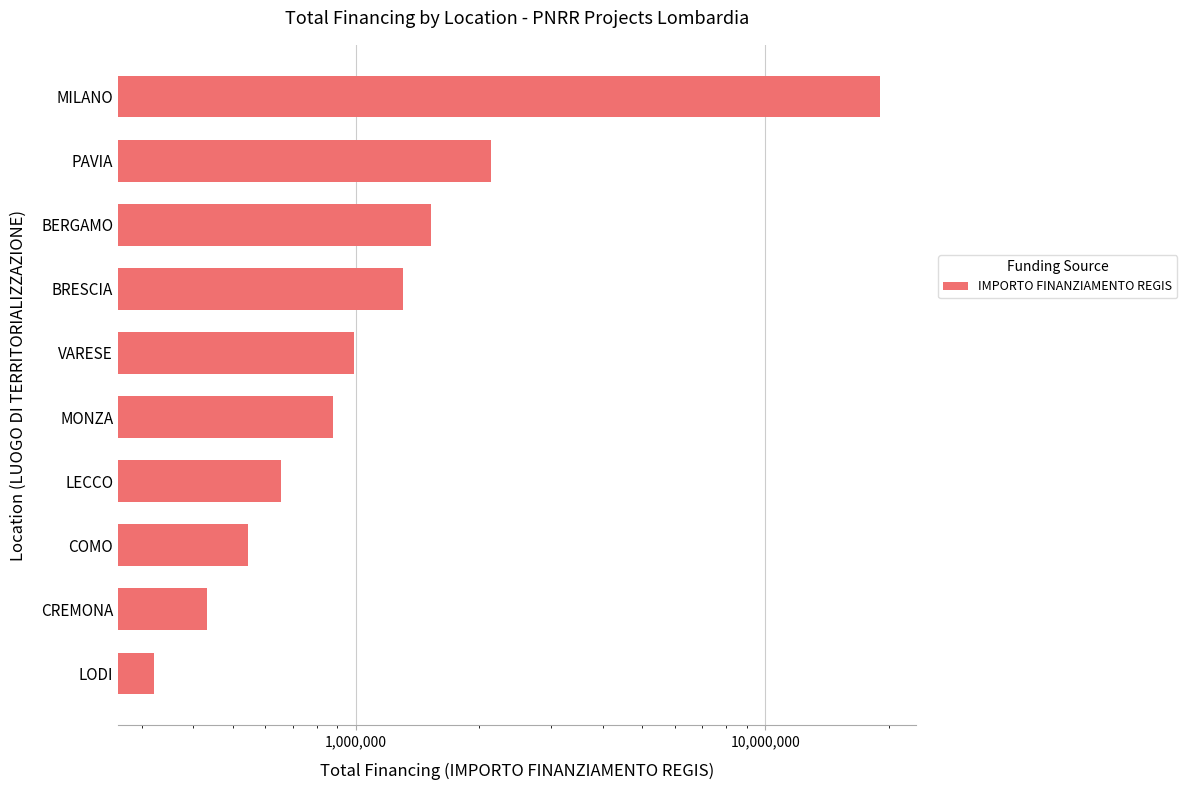

What is the difference between the second highest and minimum values?

1813560